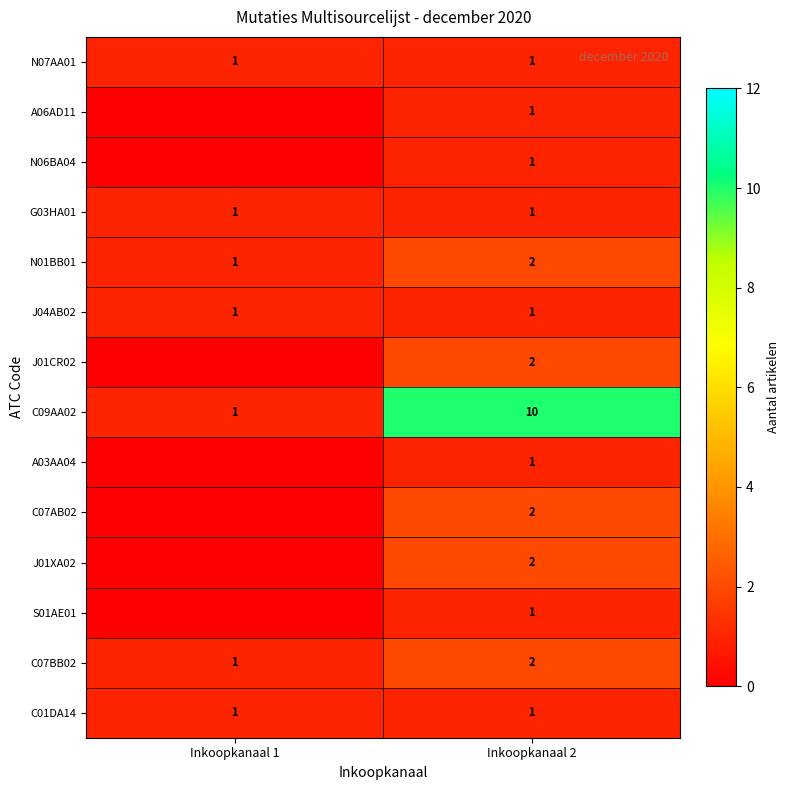

What is the sum of all J04AB02 values?

2